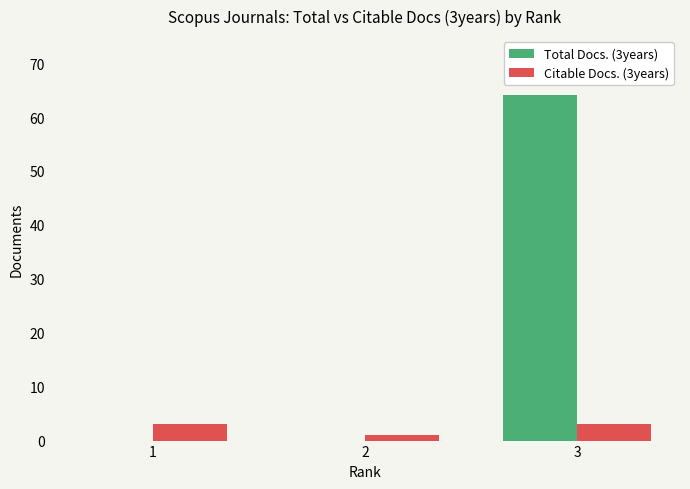

Which series has the widest spread of values?

Total Docs. (3years)